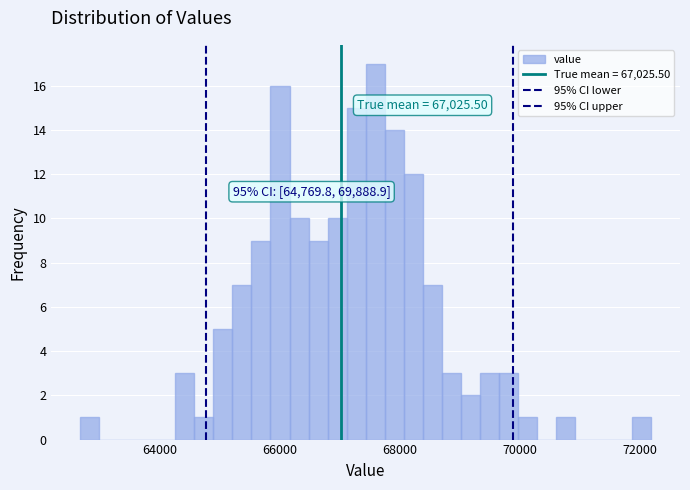

Read against the x-axis, roughly where is the centre of the tallest bar?

67600